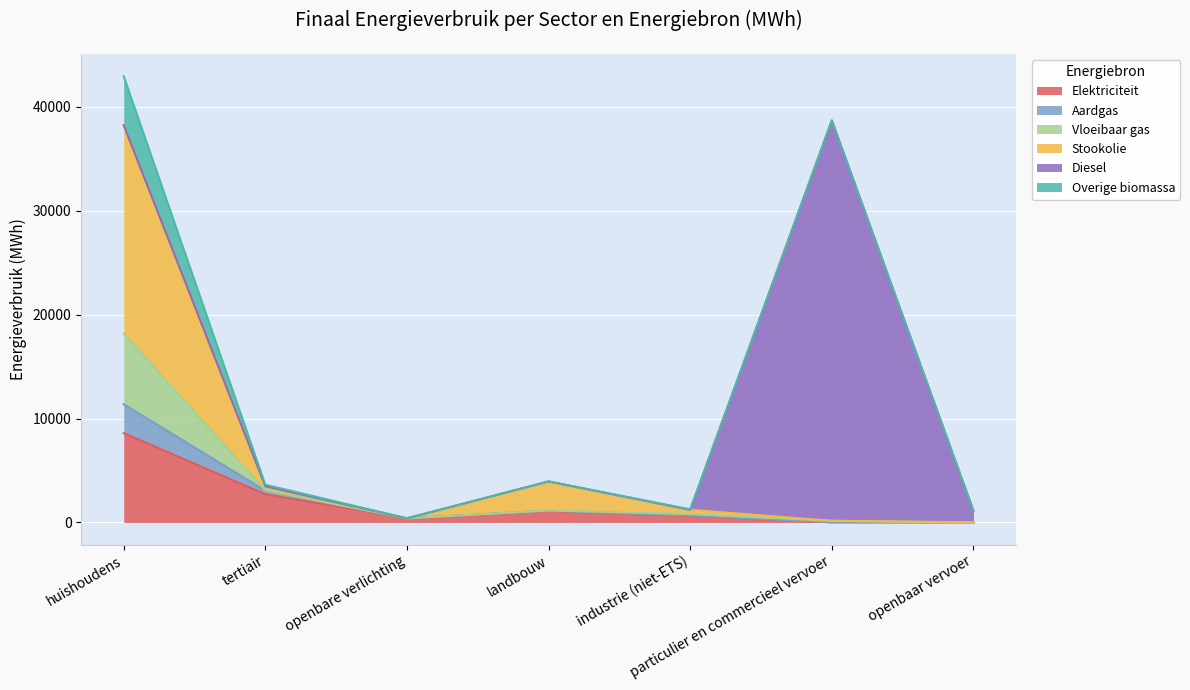

Which category has the lowest value in the Elektriciteit series?

openbaar vervoer